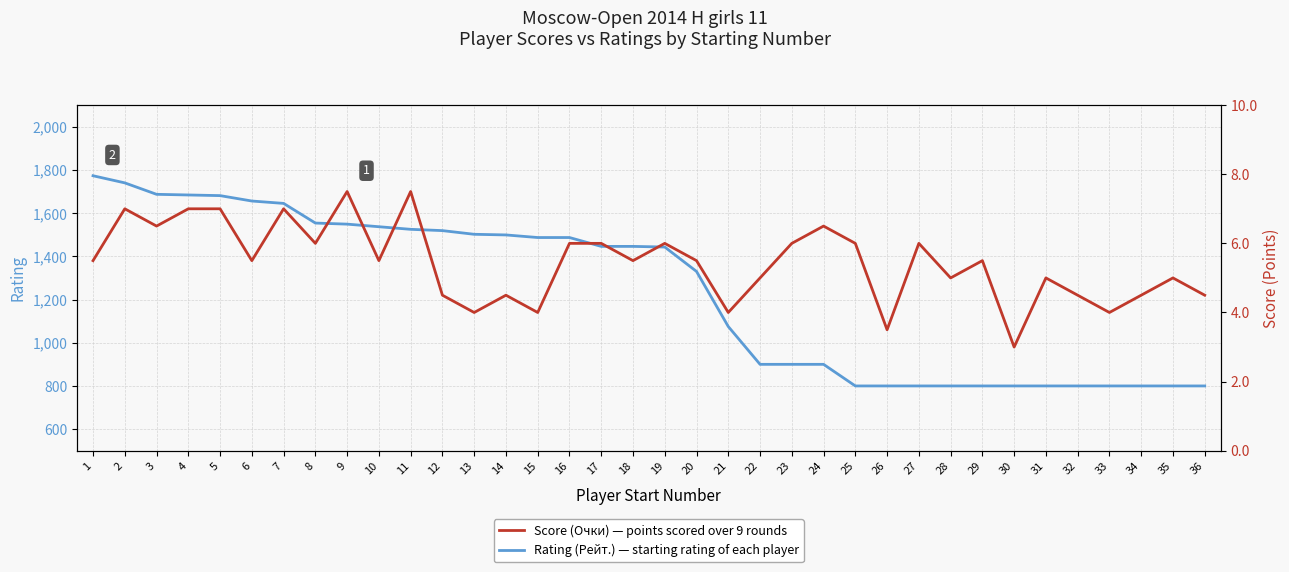

What is the difference between the maximum and minimum values in the Score (Очки) — points scored over 9 rounds series?

4.5